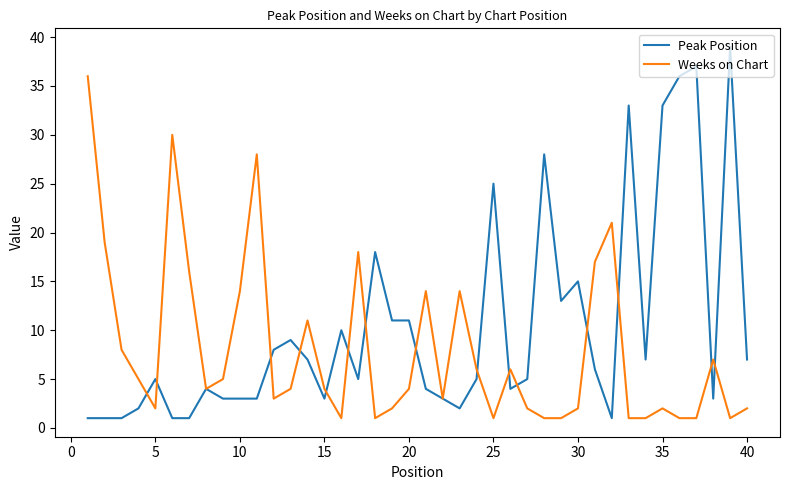

What is the highest value of the Weeks on Chart series?

36